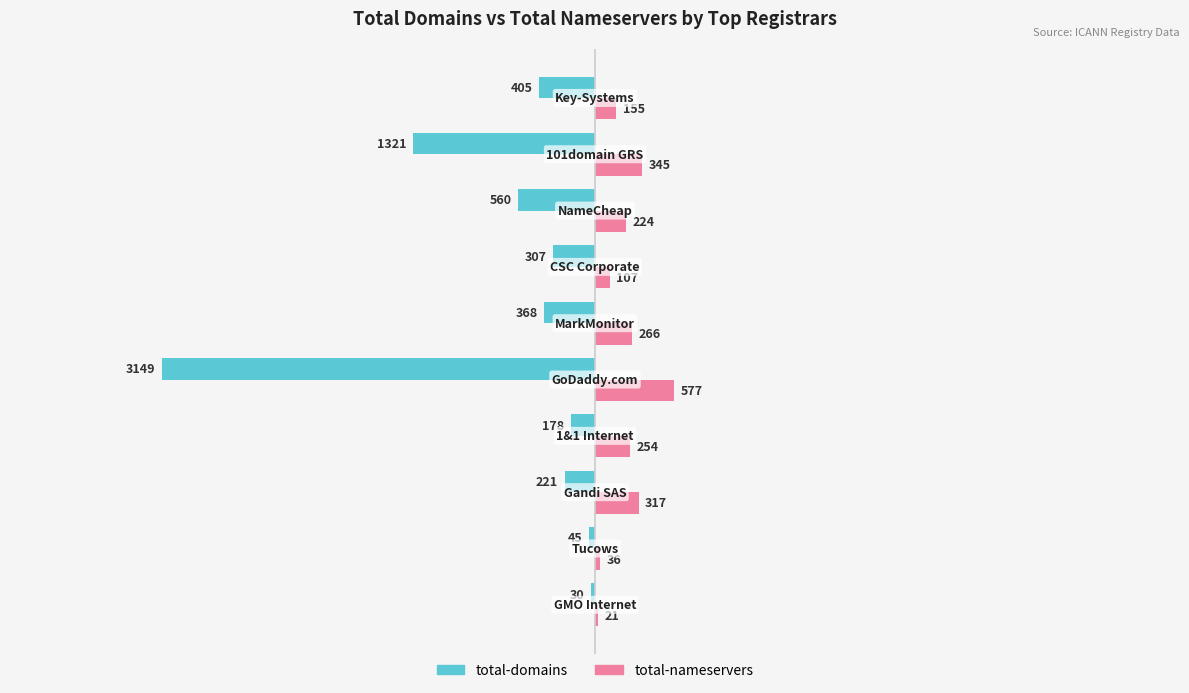

Which series has the largest total across all categories?

total-nameservers